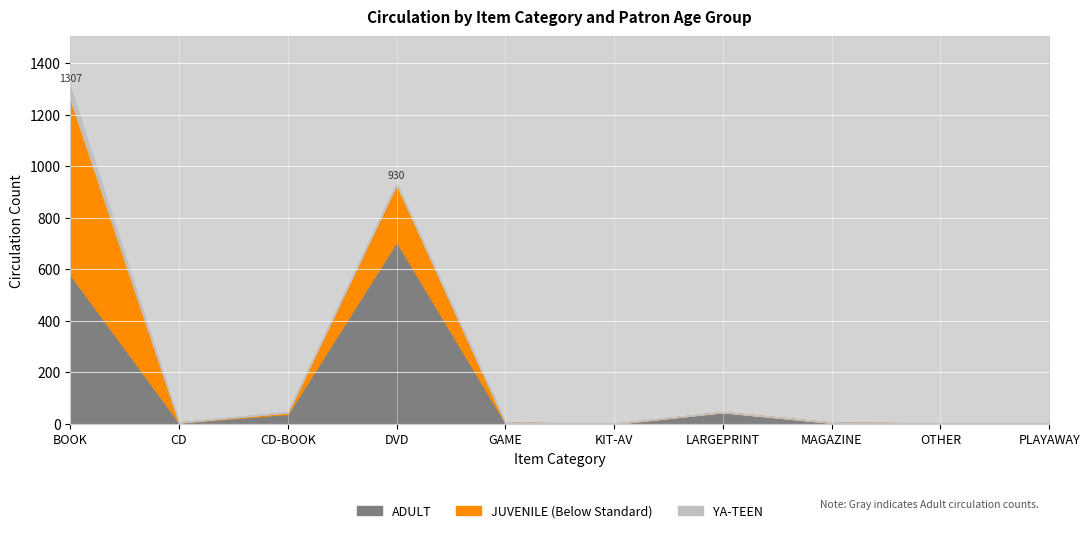

Reading right to left, extract all data points from this chart.

ADULT: PLAYAWAY=1	OTHER=2	MAGAZINE=5	LARGEPRINT=46	KIT-AV=0	GAME=5	DVD=707	CD-BOOK=39	CD=6	BOOK=579
JUVENILE: PLAYAWAY=0	OTHER=0	MAGAZINE=0	LARGEPRINT=0	KIT-AV=1	GAME=0	DVD=223	CD-BOOK=6	CD=0	BOOK=683
YA-TEEN: PLAYAWAY=1	OTHER=0	MAGAZINE=0	LARGEPRINT=0	KIT-AV=0	GAME=0	DVD=0	CD-BOOK=1	CD=0	BOOK=45
Total: PLAYAWAY=2	OTHER=2	MAGAZINE=5	LARGEPRINT=46	KIT-AV=1	GAME=5	DVD=930	CD-BOOK=46	CD=6	BOOK=1307